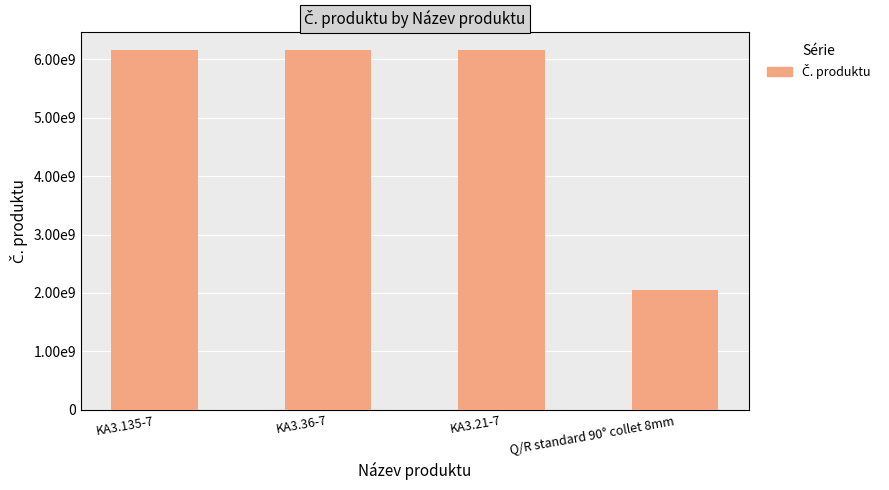

At which category does the chart reach its minimum across all series?

Q/R standard 90° collet 8mm